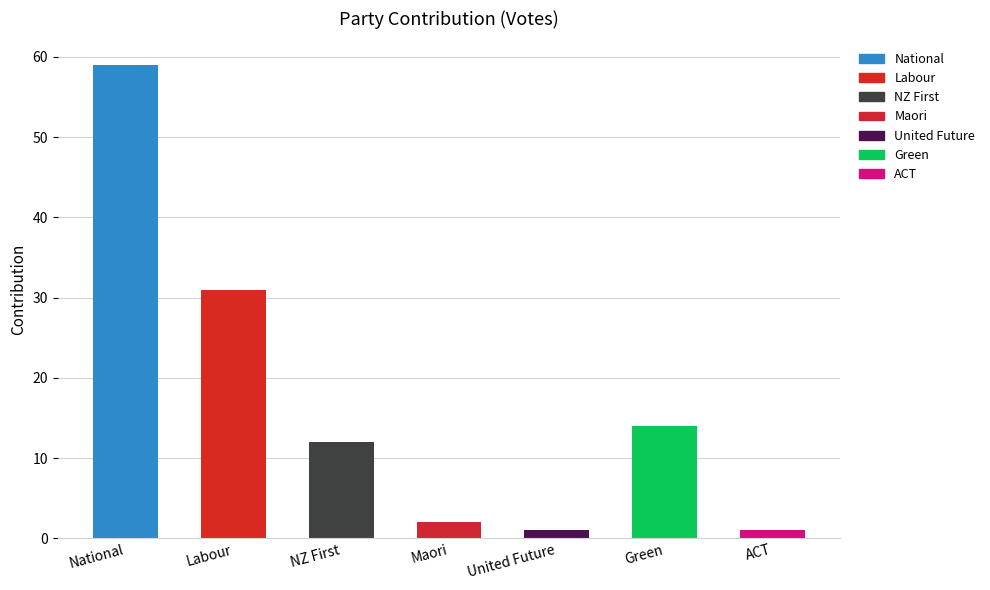

List the labels in order of value, smallest first.

United Future, ACT, Maori, NZ First, Green, Labour, National